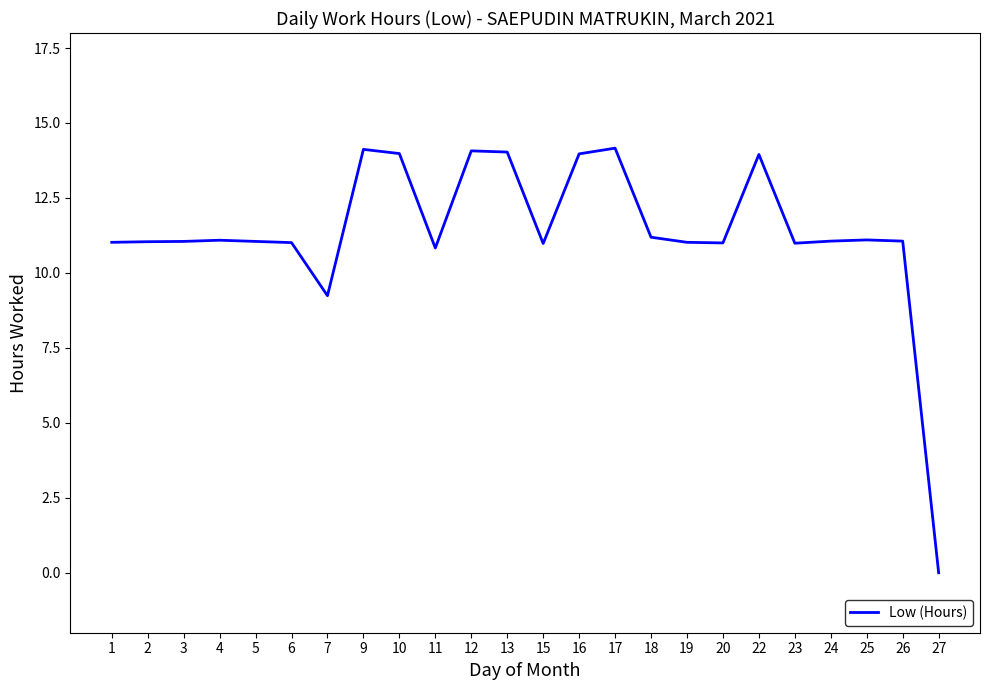

Is it true that the value at 24 is 11.1?

True